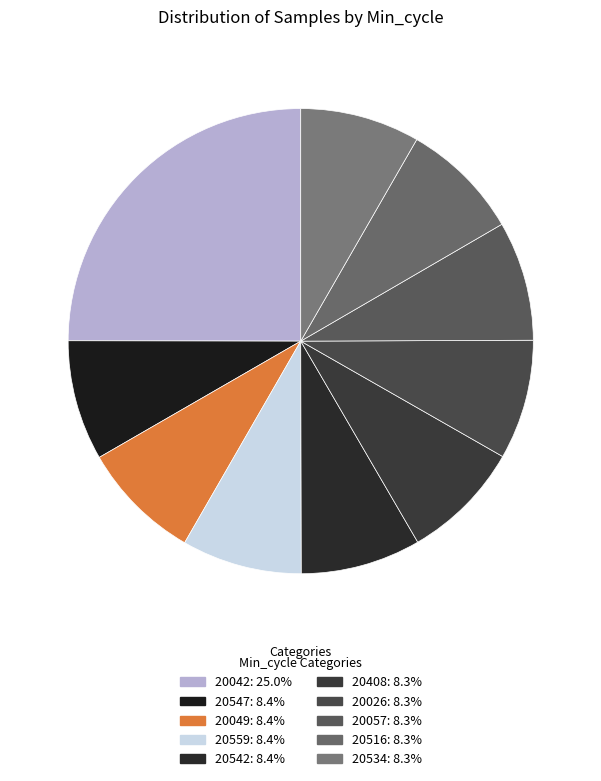

How many segments does this pie chart have?

10